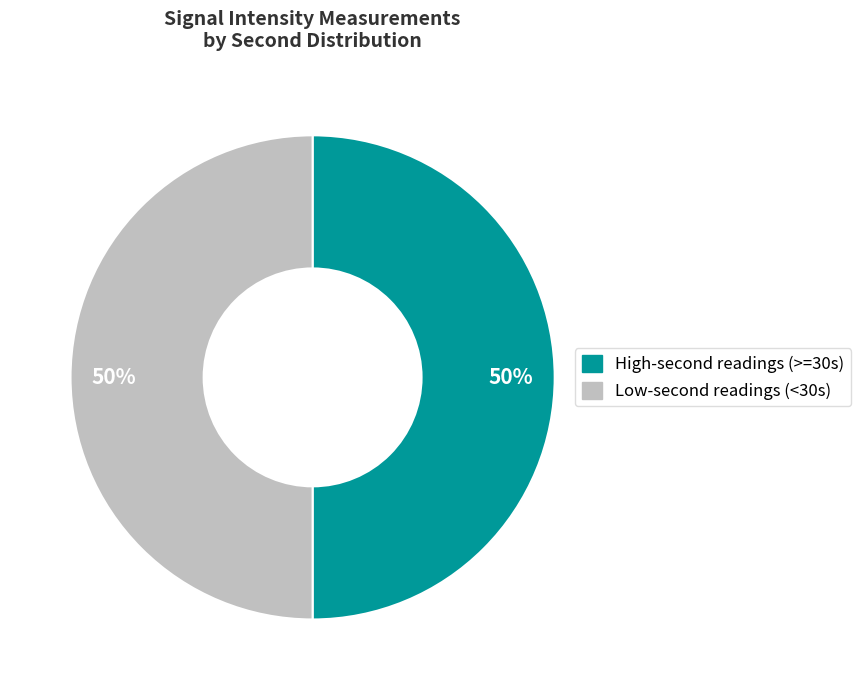

How many slices are in this pie chart?

2